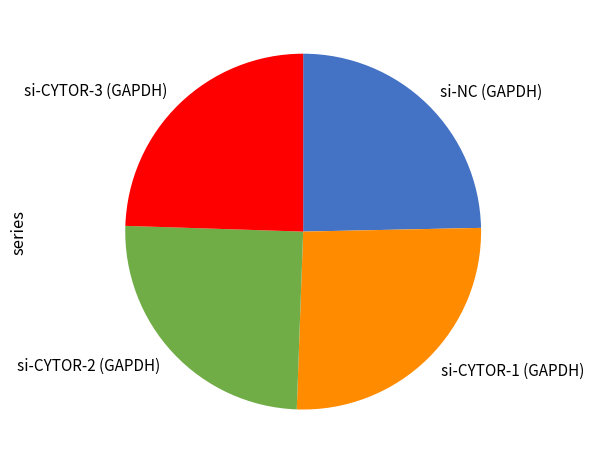

The si-CYTOR-1 (GAPDH) slice represents 20% of the pie. True or false?

False